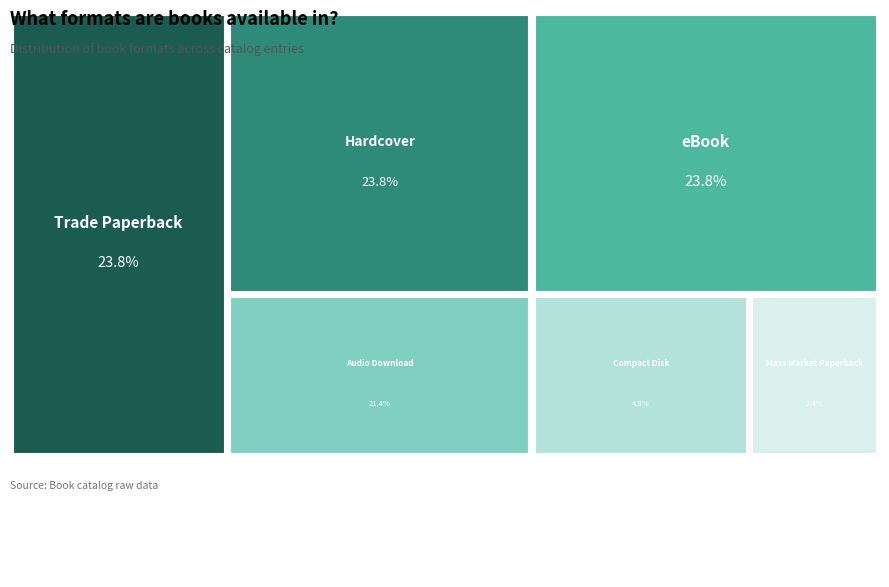

Which slice is the largest?

Trade Paperback